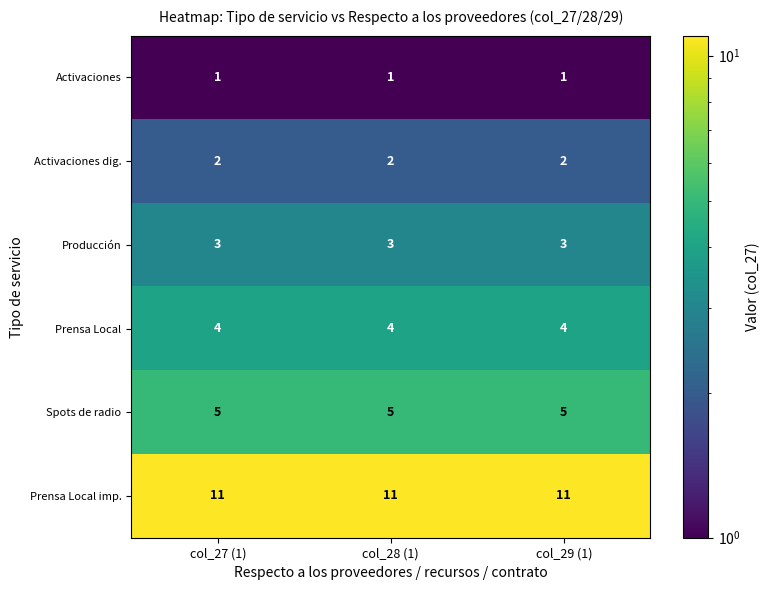

Rank the series at col_27 (1) from highest to lowest value.

Prensa Local imp., Spots de radio, Prensa Local, Producción, Activaciones dig., Activaciones